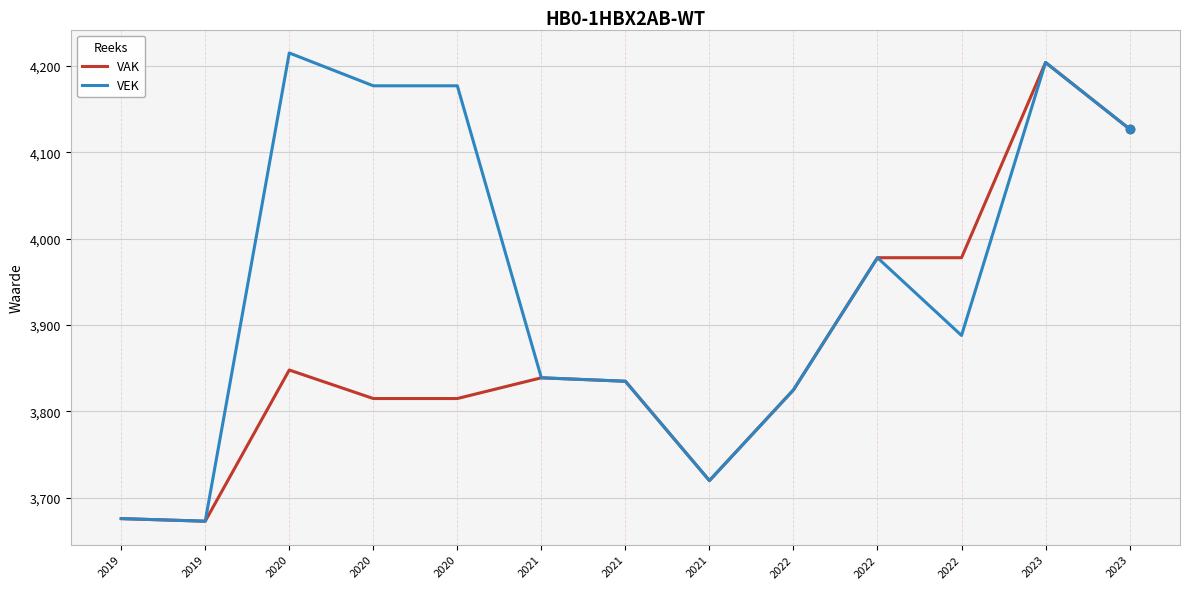

True or false: VAK and VEK cross at least once.

False